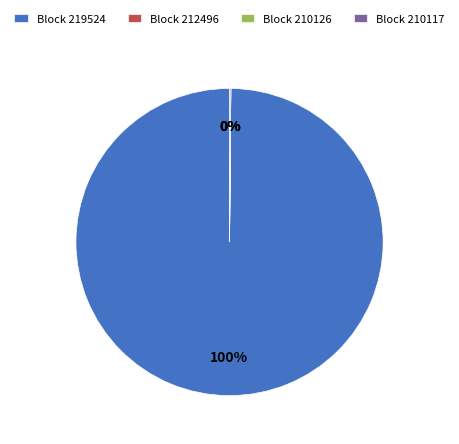

To the nearest percent, what is the difference between the largest and smallest slice percentages?

100%